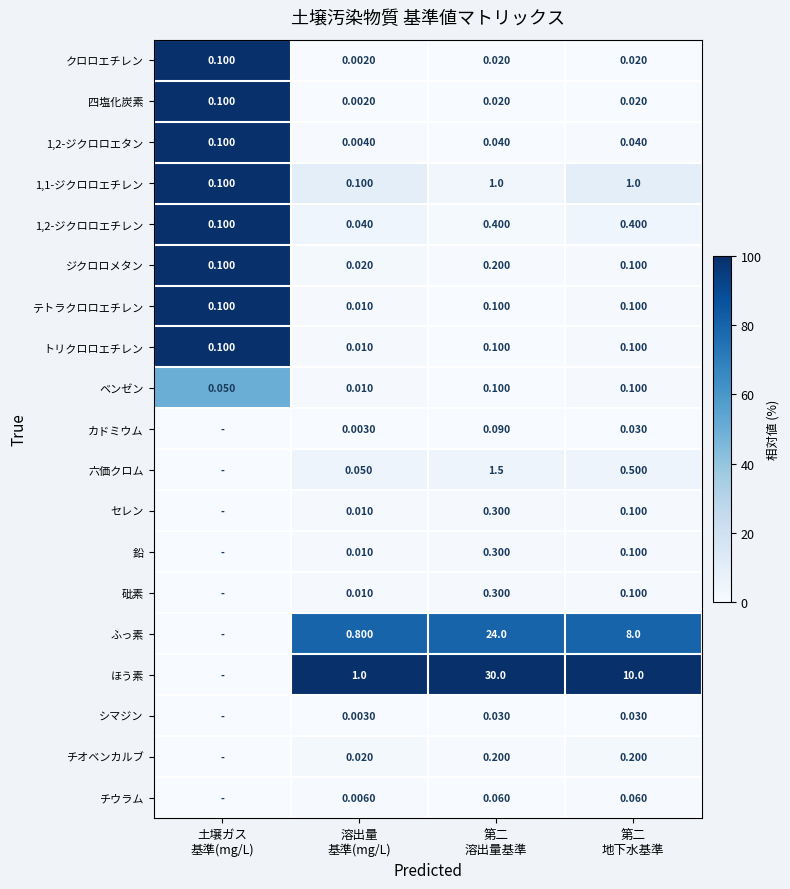

What is the difference between the maximum and minimum values in the ベンゼン series?

49.7